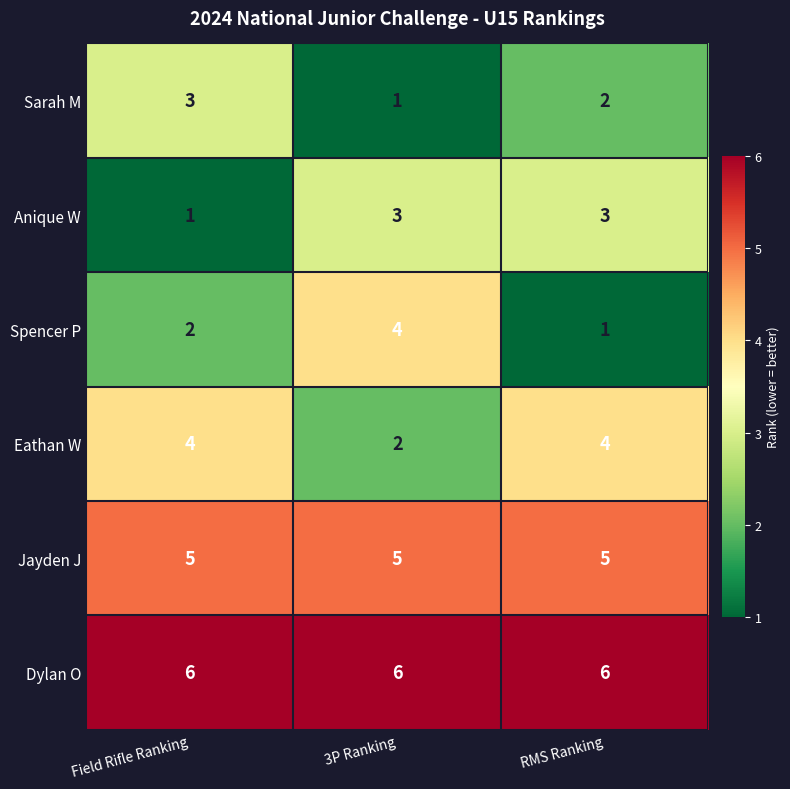

Read the Sarah M value at Field Rifle Ranking.

3